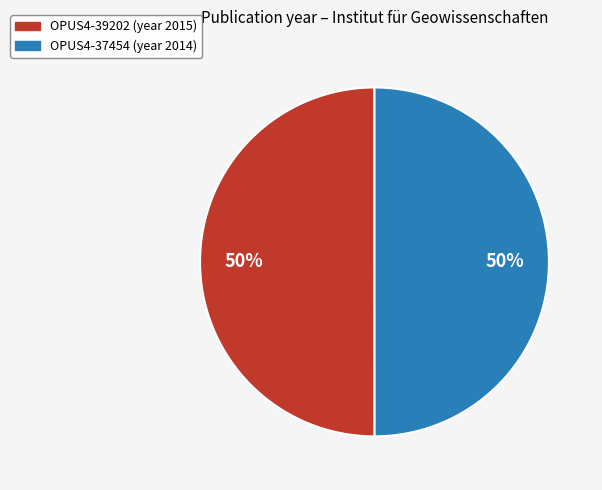

Do OPUS4-37454 and OPUS4-39202 together represent more than half of the pie?

Yes